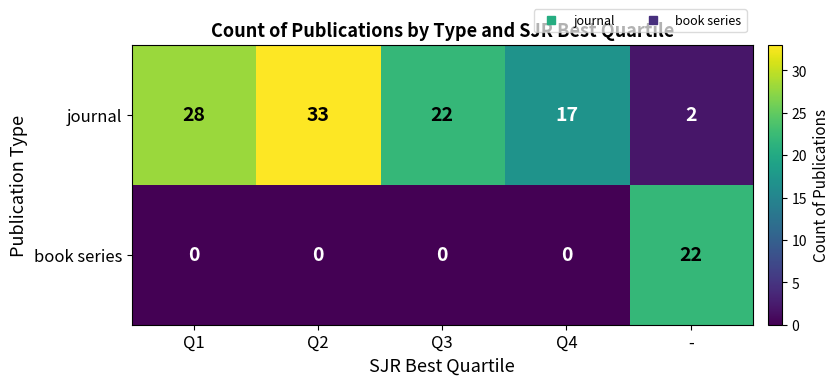

Which series has the largest range (max minus min)?

journal